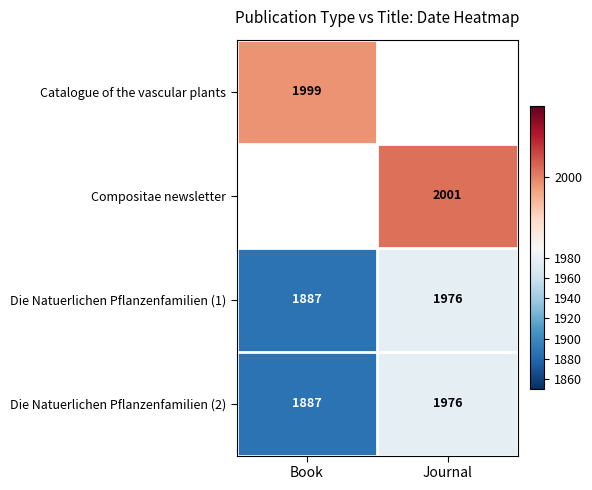

Rank the categories by Die Natuerlichen Pflanzenfamilien (2) value from lowest to highest.

Book, Journal